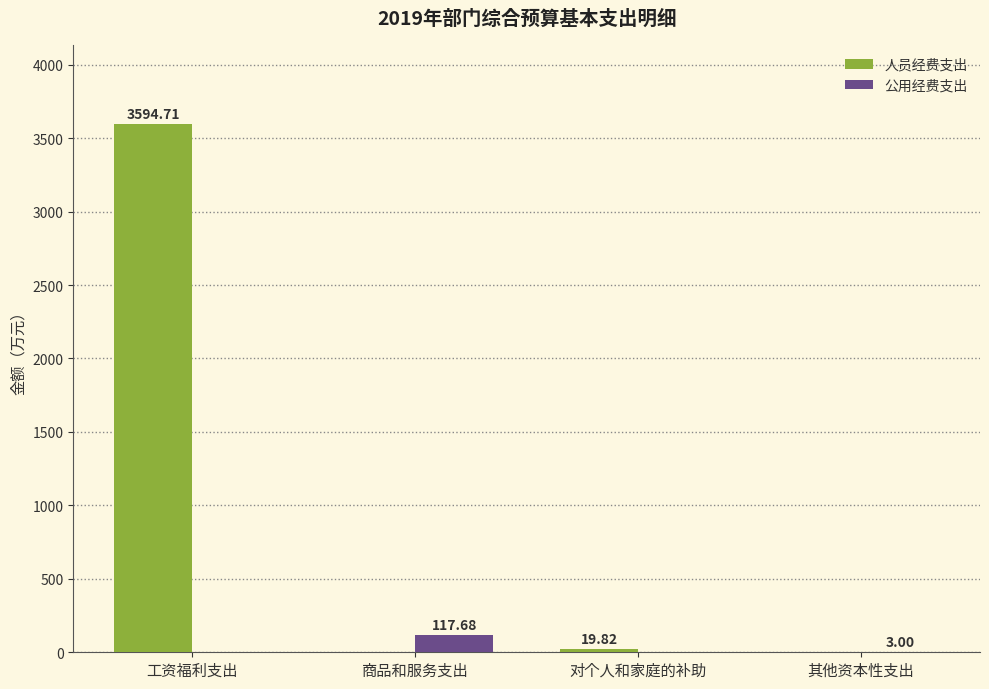

How many groups of bars are there?

4